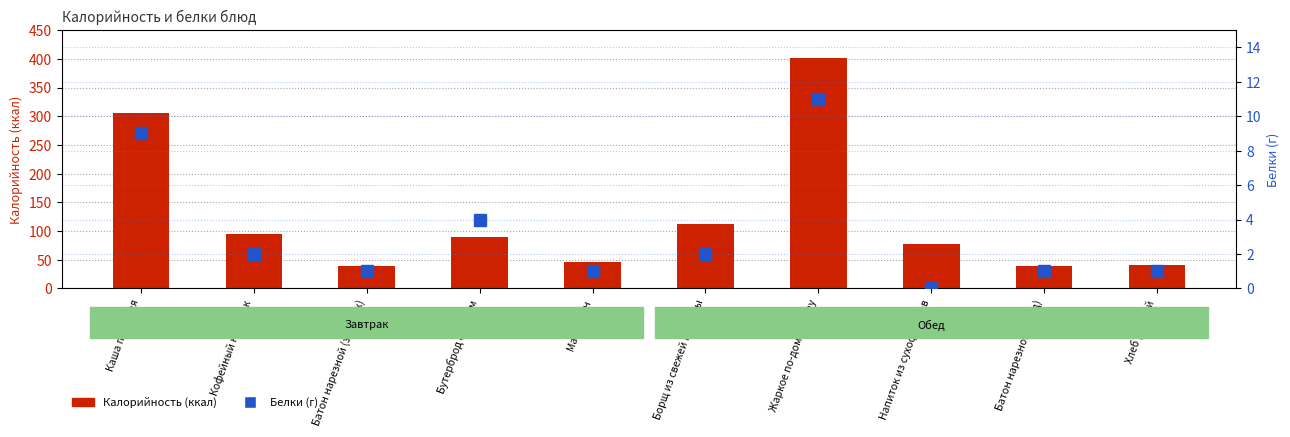

Between Батон нарезной (завтрак) and Батон нарезной (обед), which is larger?

Батон нарезной (завтрак)